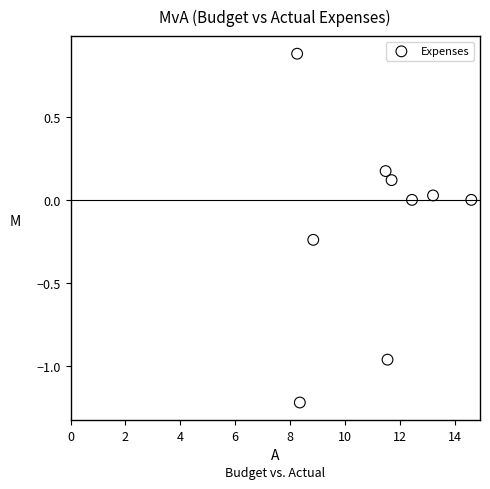

What is the range of Y values (max minus min)?

2.1